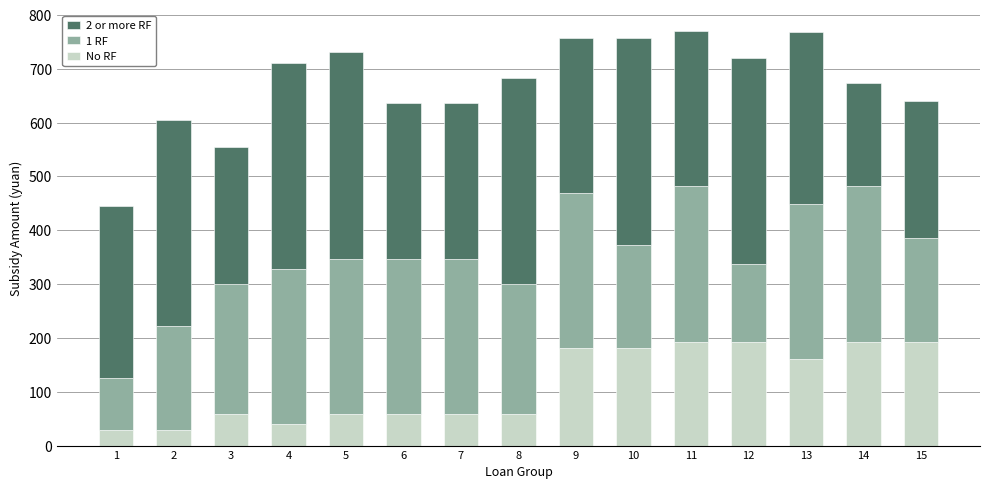

What is the lowest value of the No RF series?

29.6